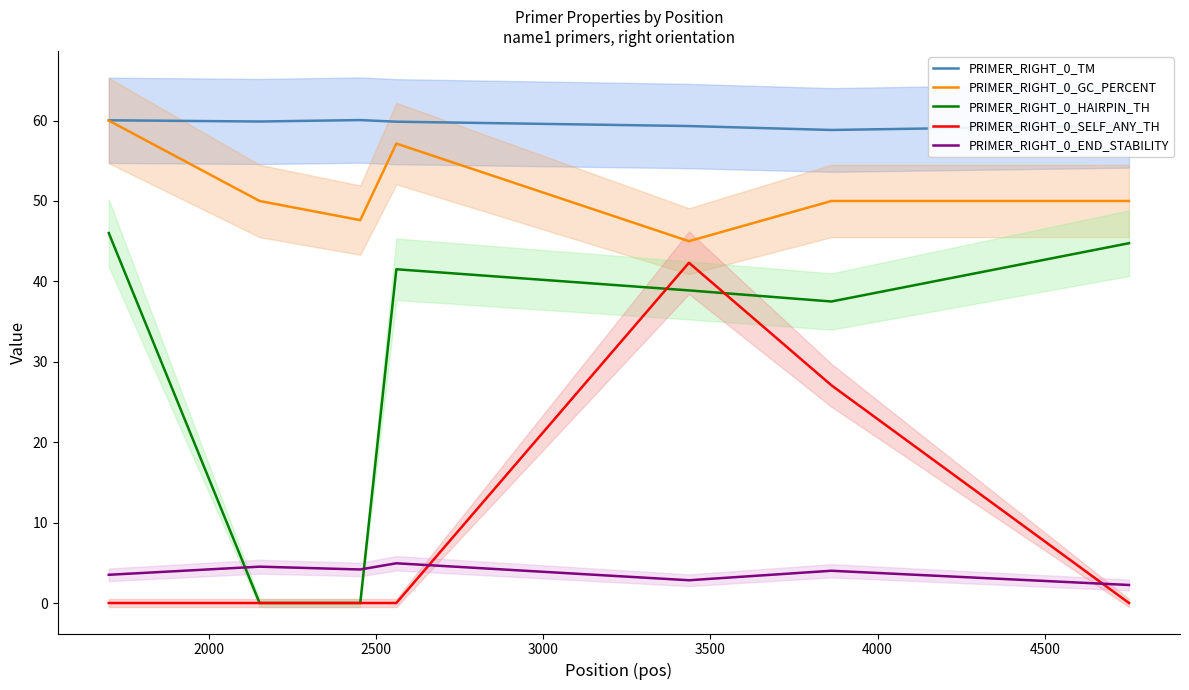

What is the highest value of the PRIMER_RIGHT_0_TM series?

60.1